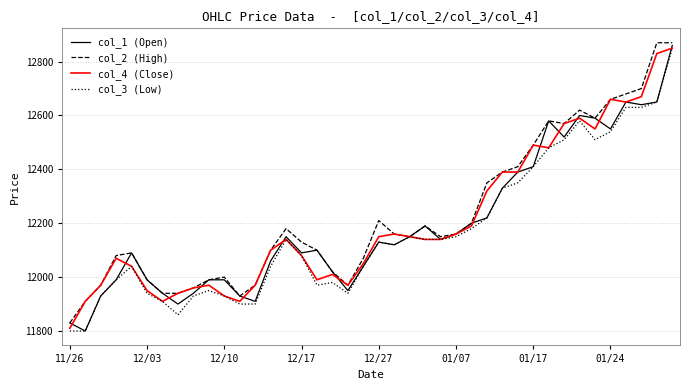

What is the minimum value shown in the chart?

11800